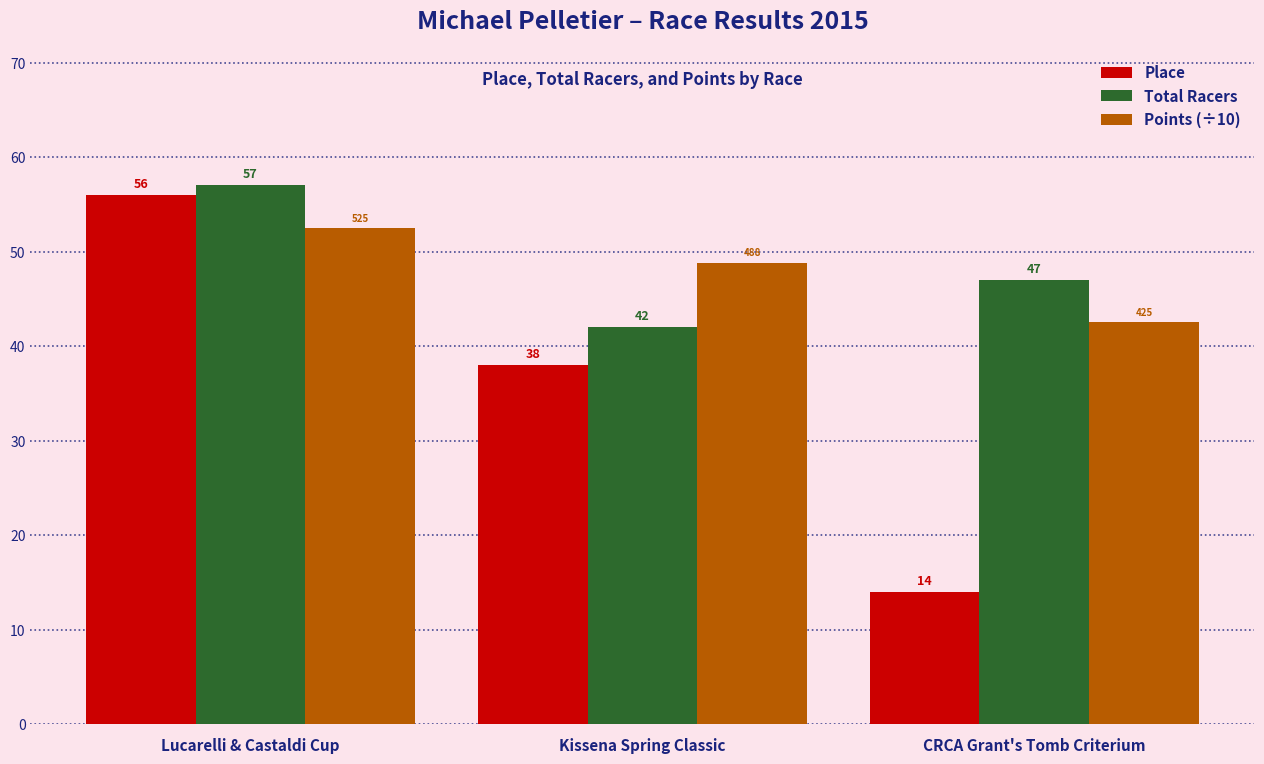

List the series in order of their peak value, highest first.

Total Racers, Place, Points (÷10)